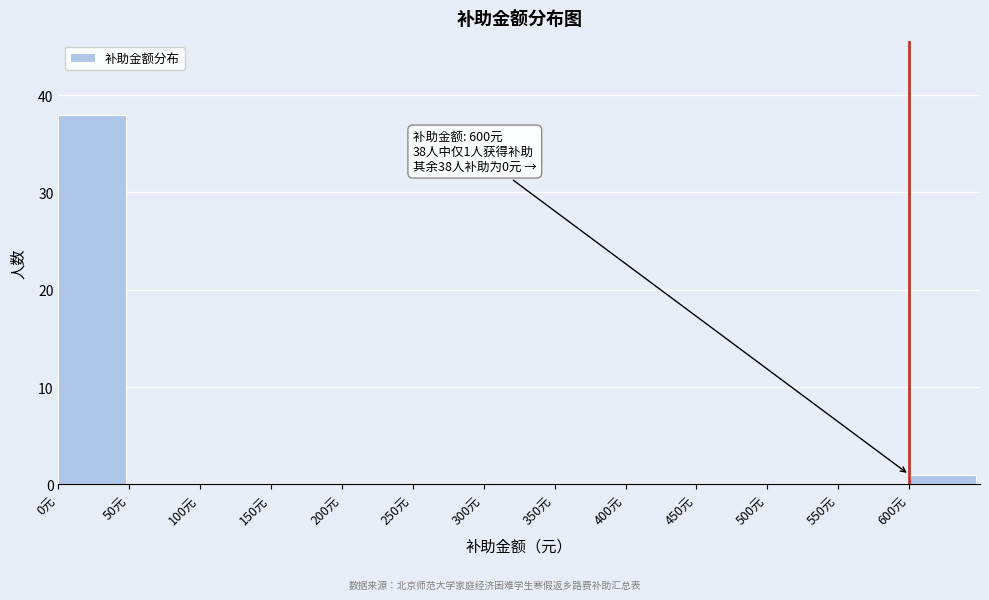

Which range on the x-axis has the tallest bar?

0 to 50